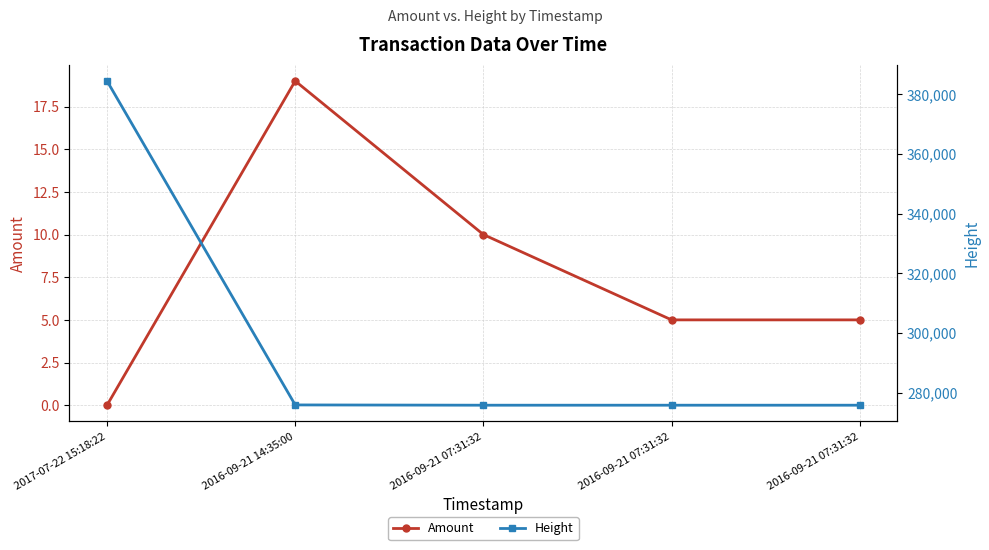

What are all the series names shown in the legend?

Amount, Height